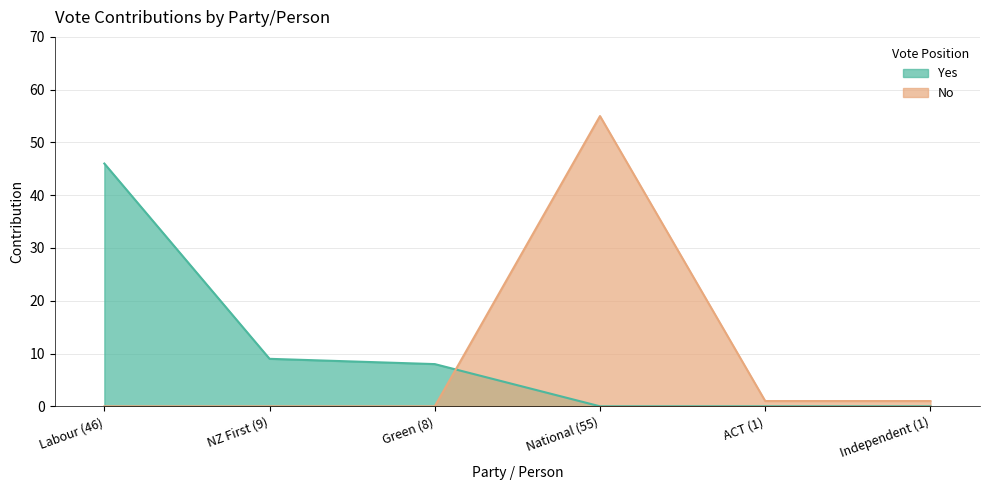

True or false: Yes has more than 1 points higher than both neighbors.

False